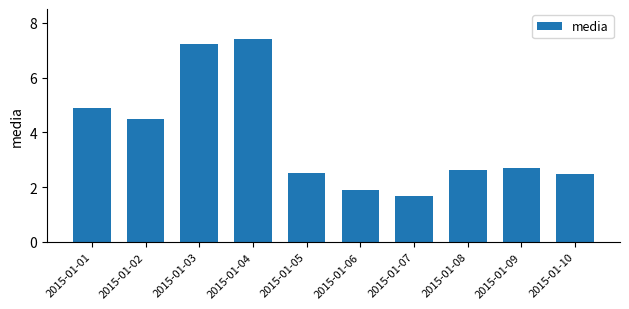

Approximately how many times larger is the value at 2015-01-05 compared to 2015-01-03?

0.3